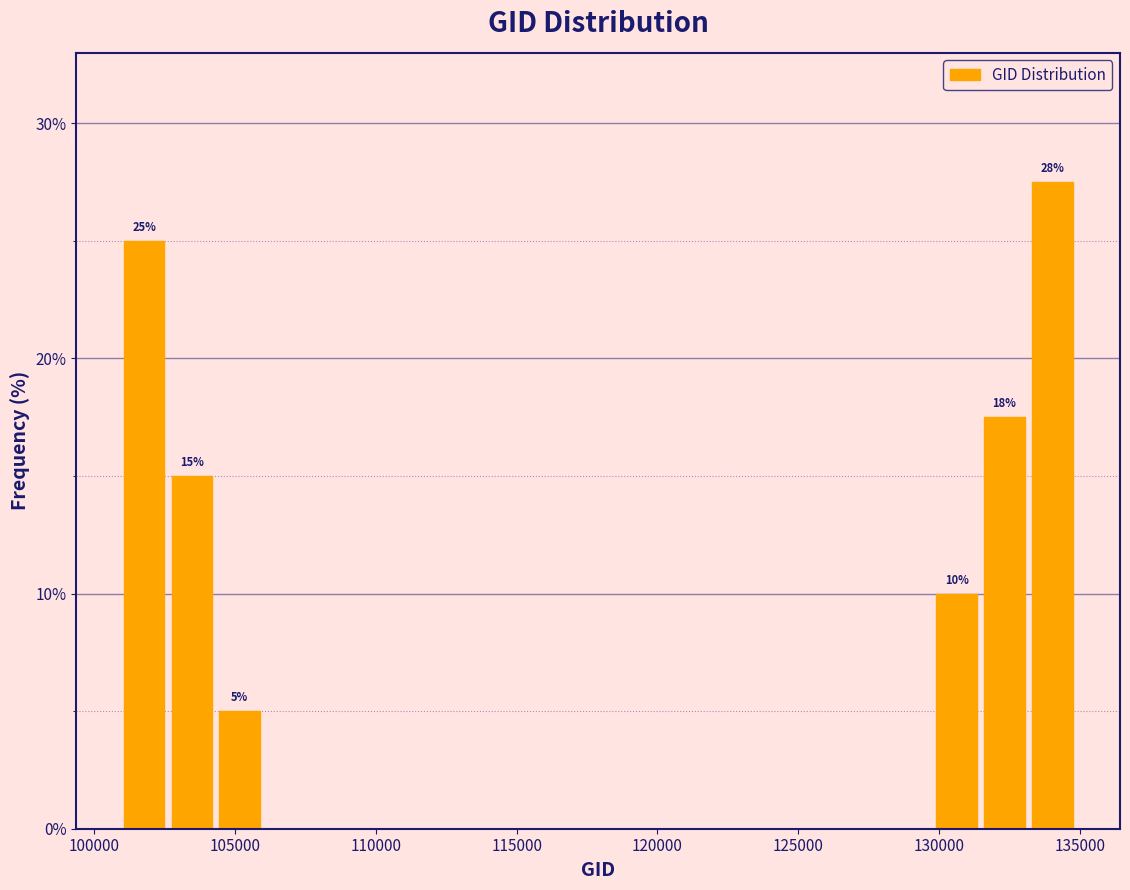

Read against the x-axis, roughly where is the centre of the tallest bar?

134000